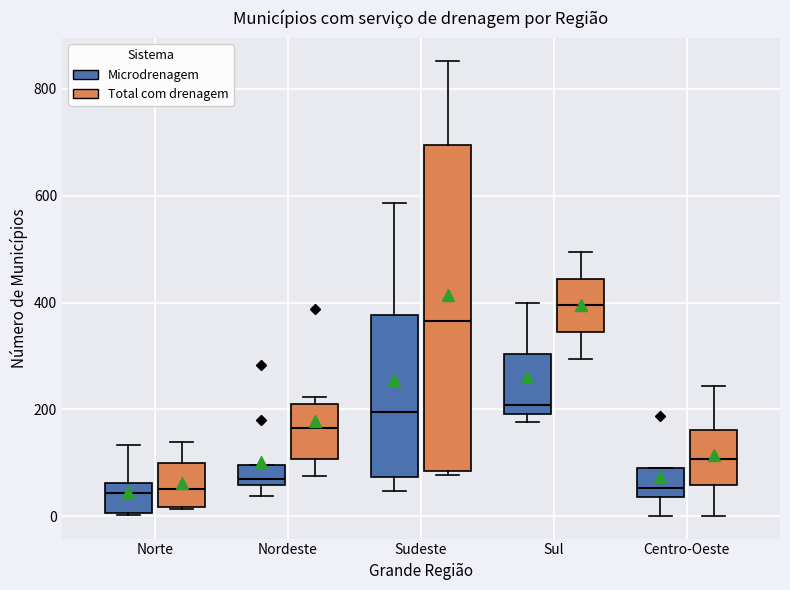

Where does the median line of the box for Sudeste (Microdrenagem) sit on the y-axis? The values are not printed on the chart, so give them approximately, as read against the axis.

200